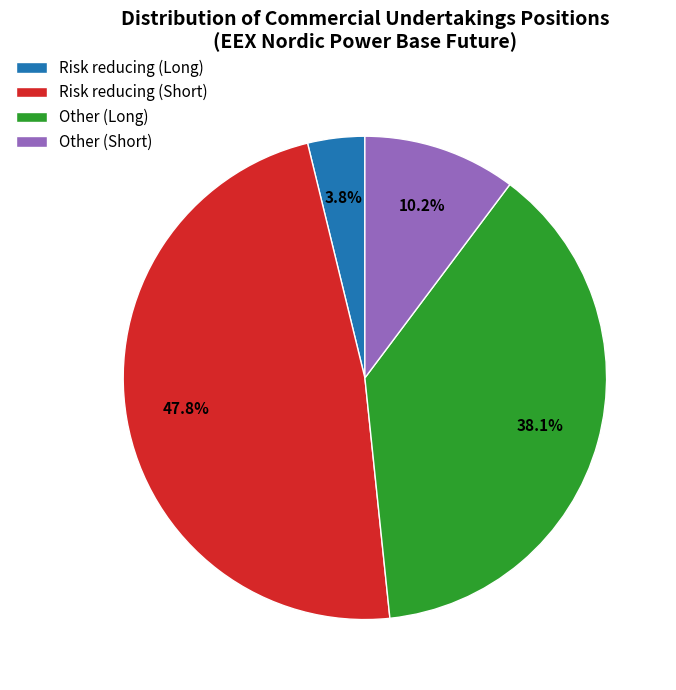

To the nearest percent, what is the combined percentage of Risk reducing (Long) and Other (Long)?

42%